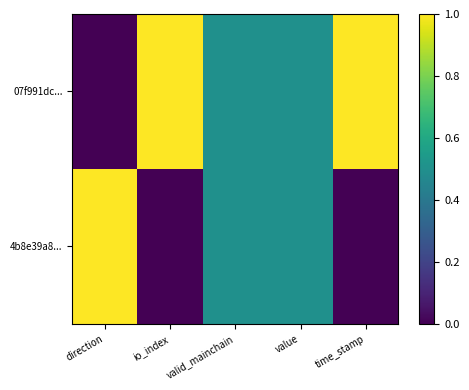

Which series has the largest total across all categories?

07f991dc...